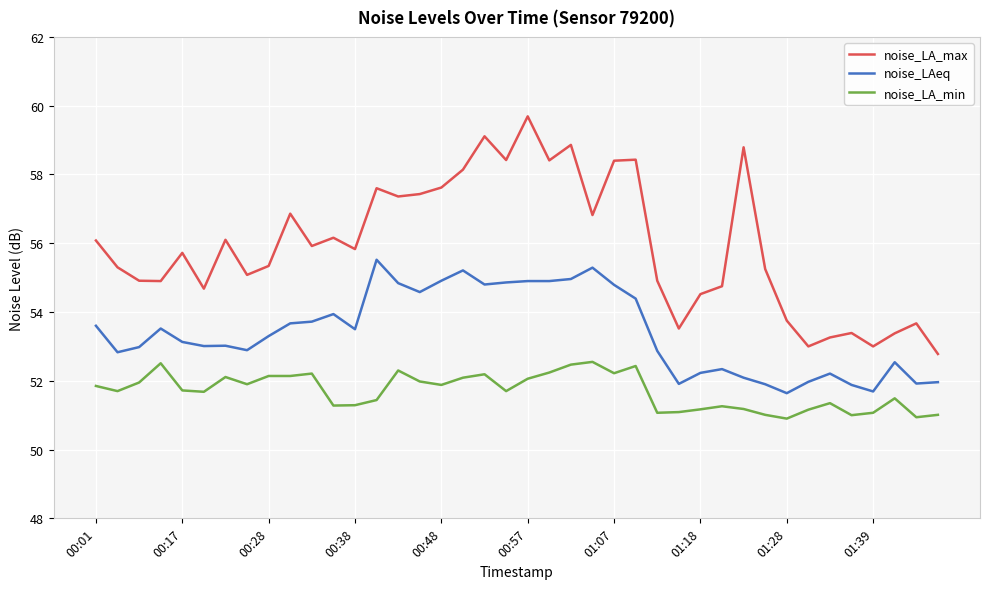

What is the maximum value shown in the chart?

59.7